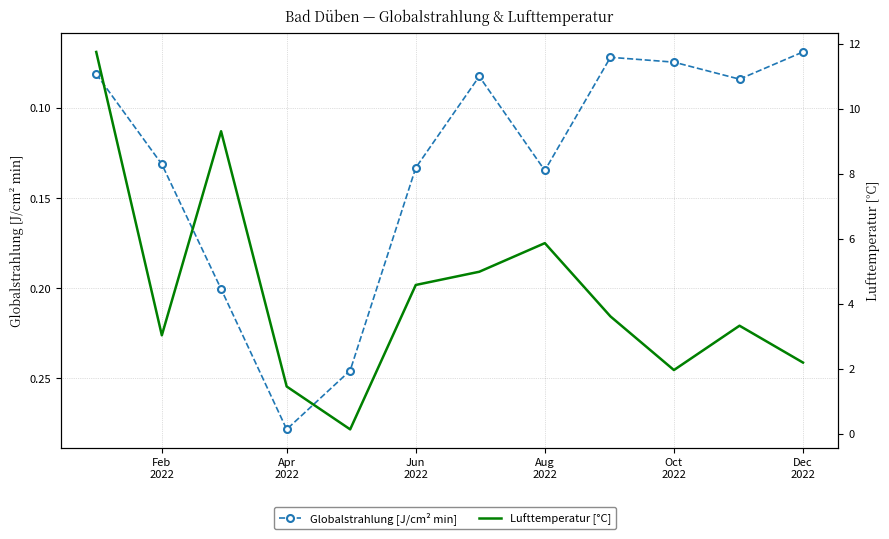

What is the lowest value of the Globalstrahlung [J/cm² min] series?

0.1